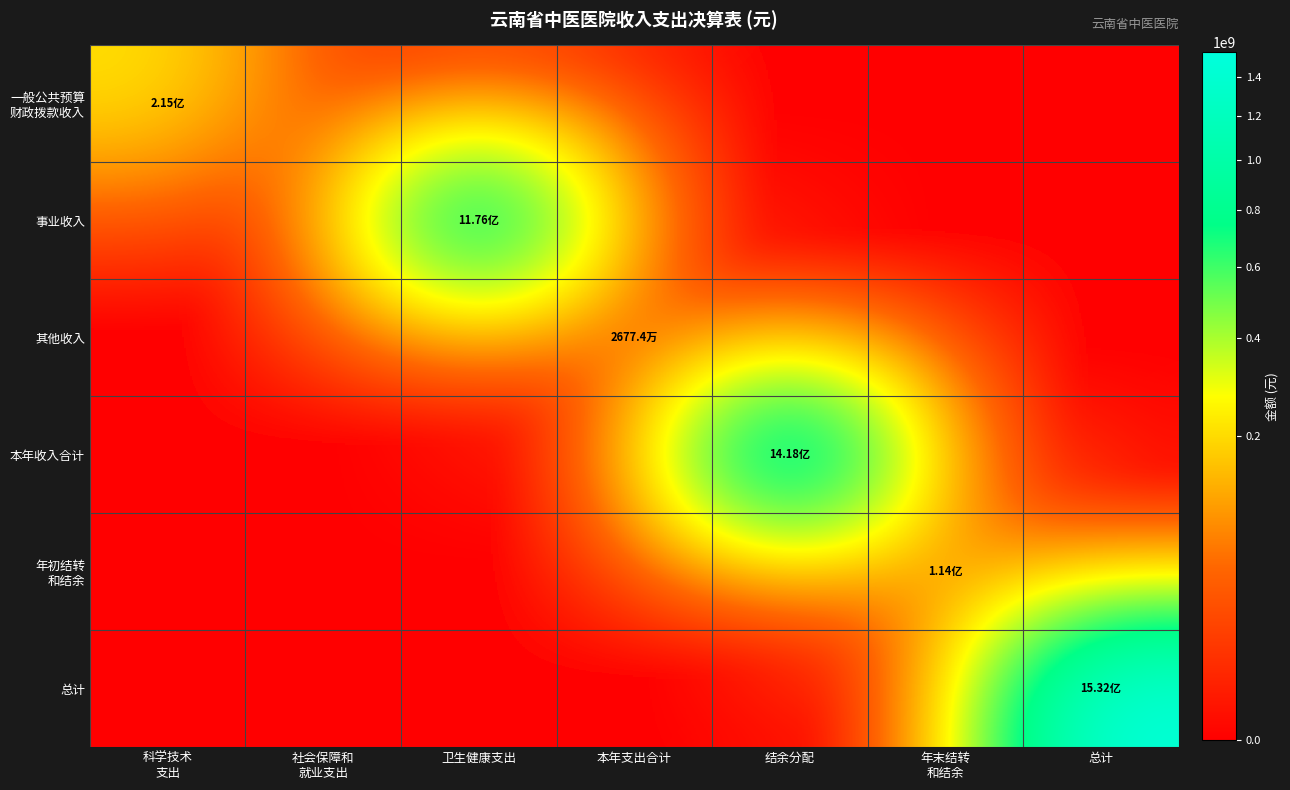

Which series has the largest range (max minus min)?

总计